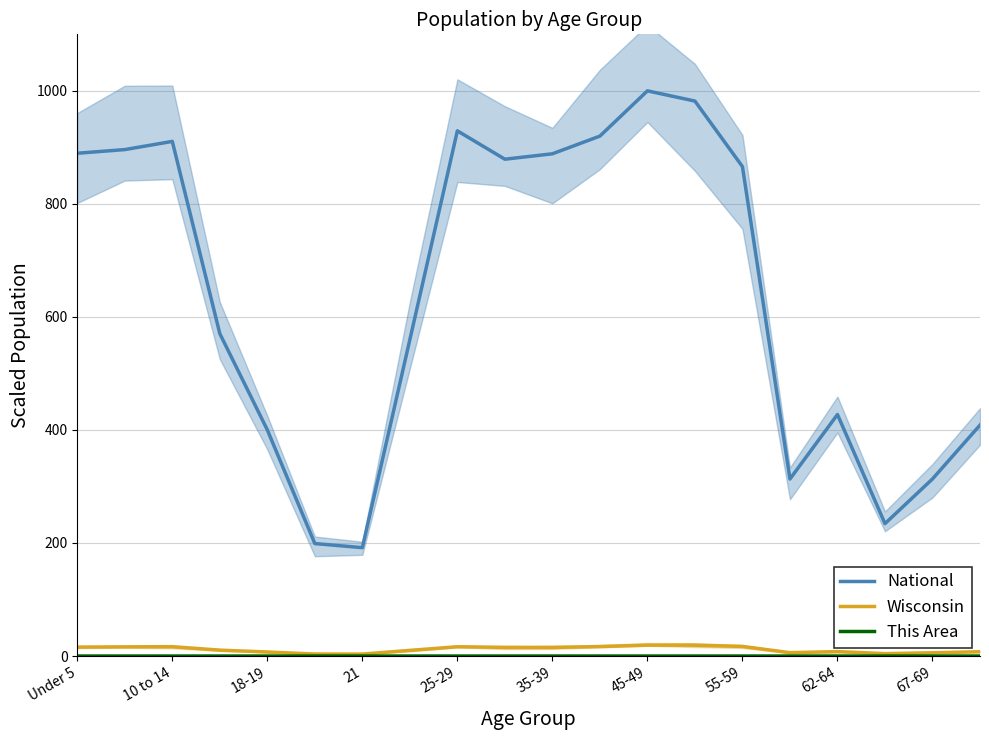

What are all the series names shown in the legend?

National, Wisconsin, This Area